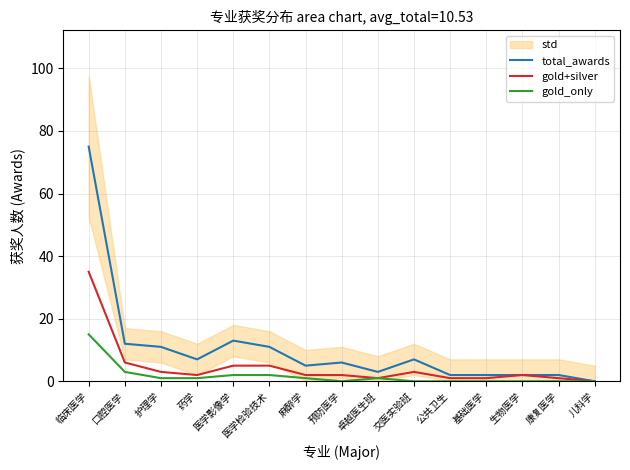

Where is the first local minimum for total_awards?

药学